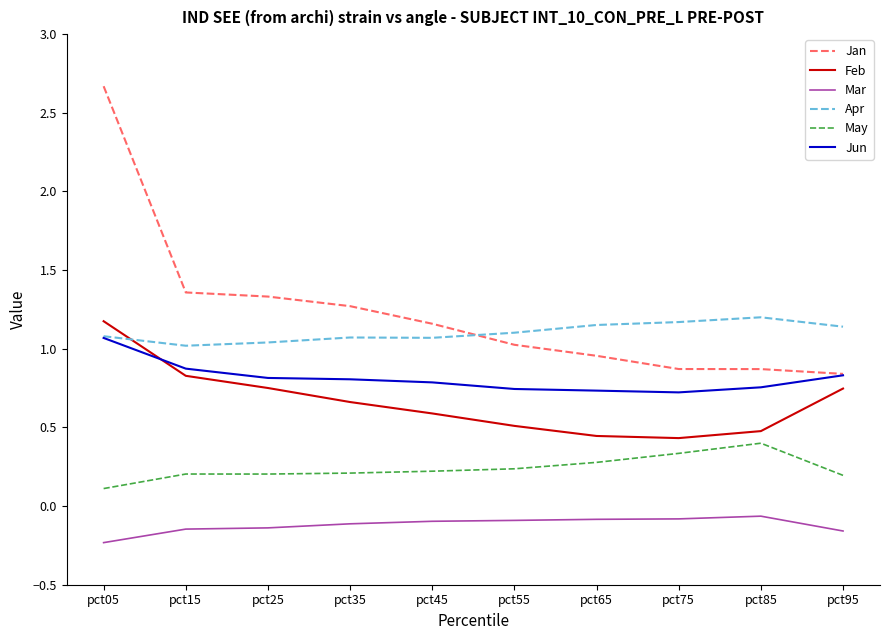

True or false: Jan and Apr intersect in this chart.

True